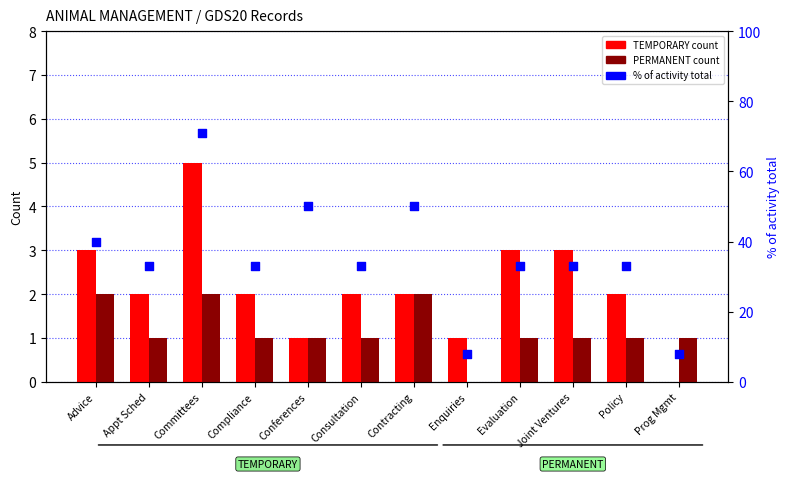

Which series reaches the minimum Y coordinate?

TEMPORARY count